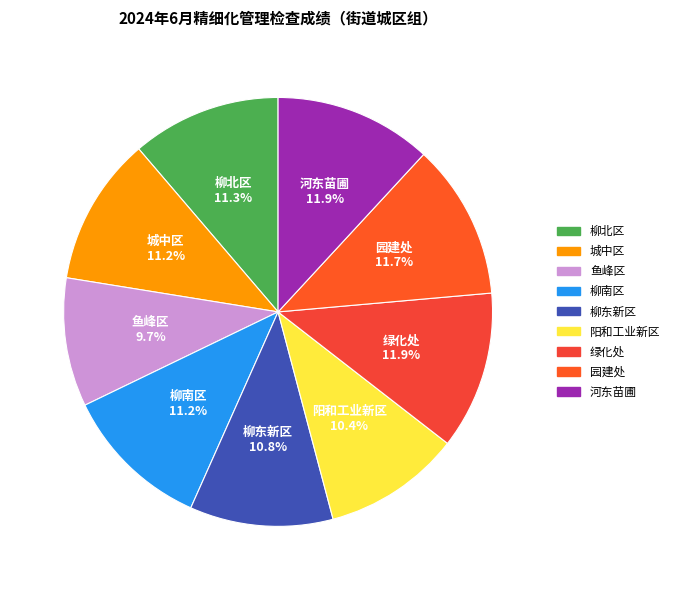

How much of the chart is everything except 园建处?

88.3%